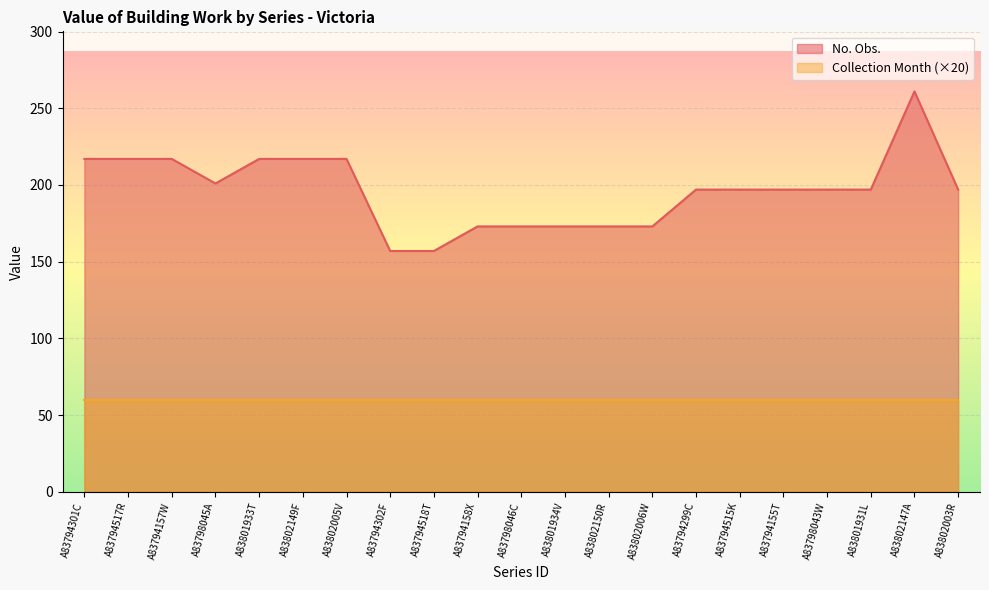

Where does the data first go above 197?

A83794301C